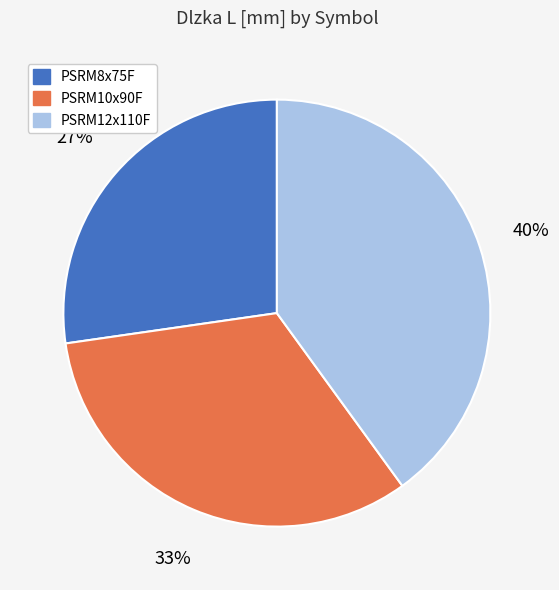

Between PSRM12x110F and PSRM10x90F, which is larger?

PSRM12x110F